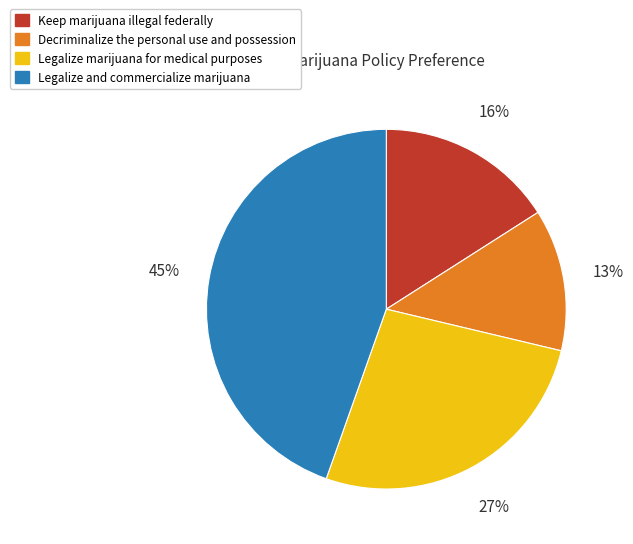

Do Legalize marijuana for medical purposes and Keep marijuana illegal federally together represent more than half of the pie?

No